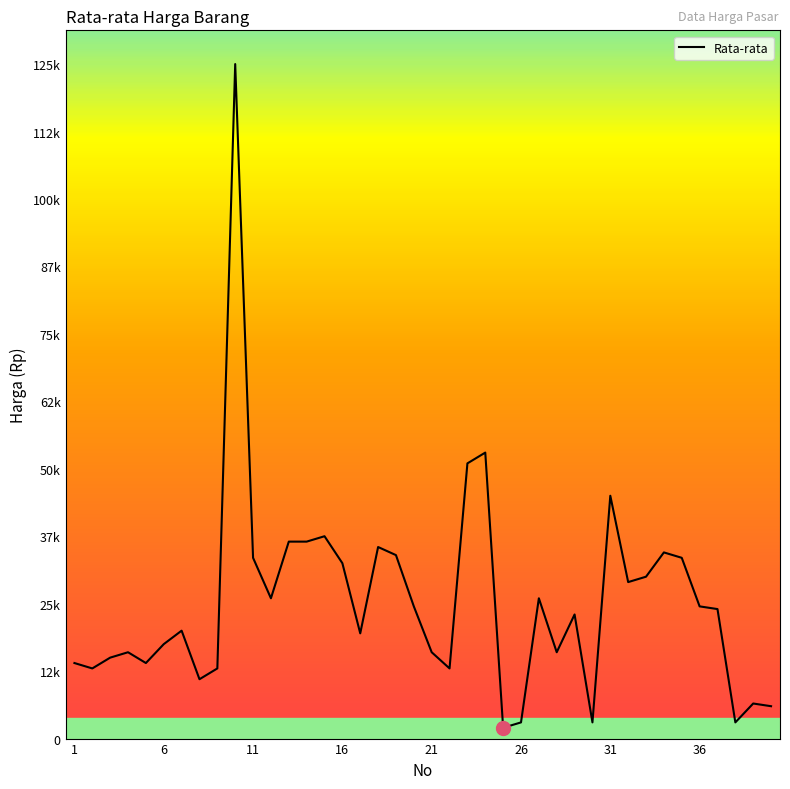

What is the value of the 4th point from the left?

16000